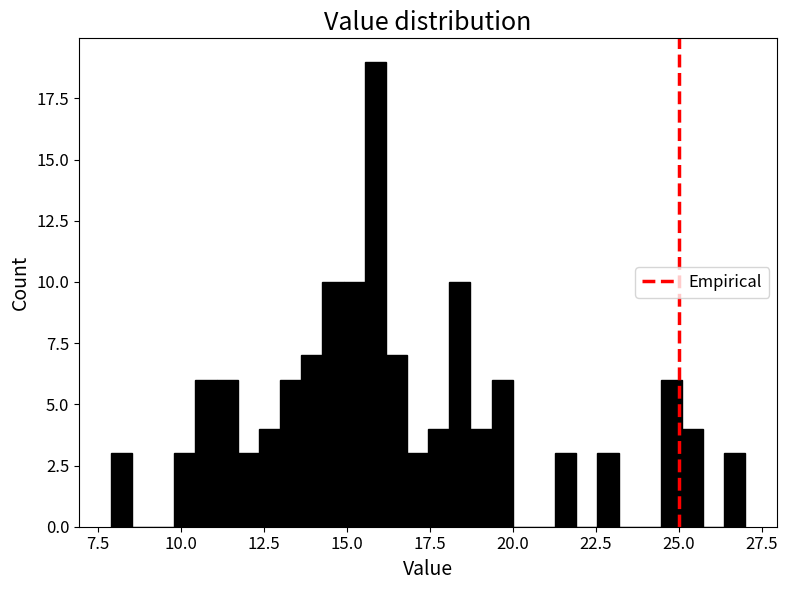

Around what value on the x-axis is the tallest bar? Give the approximate position of its centre, as read against the axis.

16.0